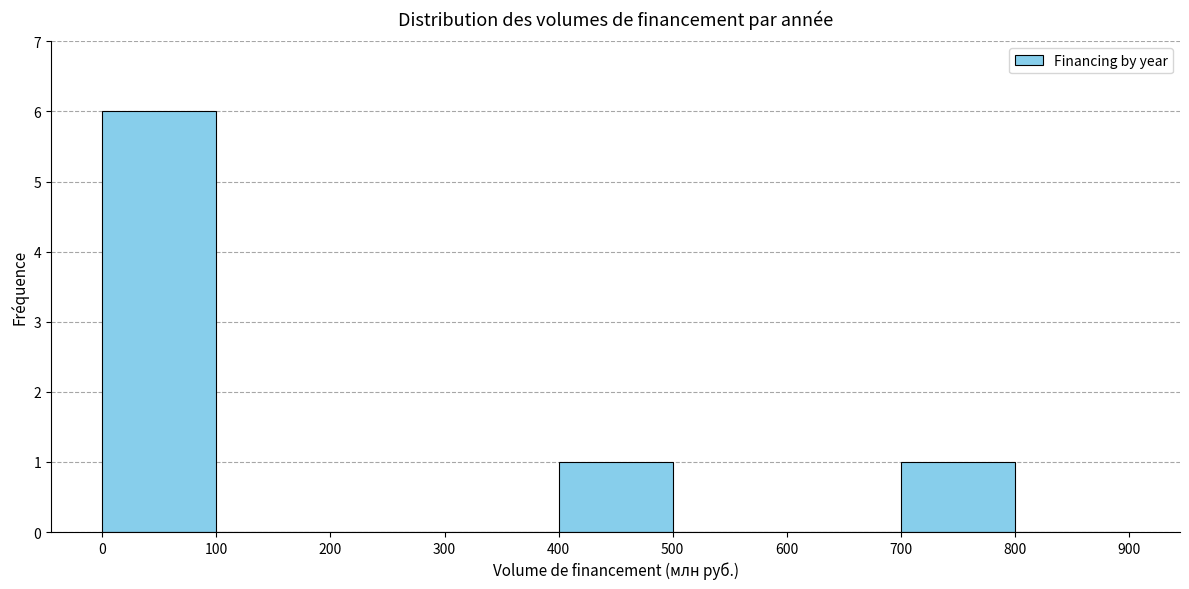

How tall is the bar that spans 700 to 800 on the x-axis? The values are not printed on the chart, so give them approximately, as read against the axis.

1